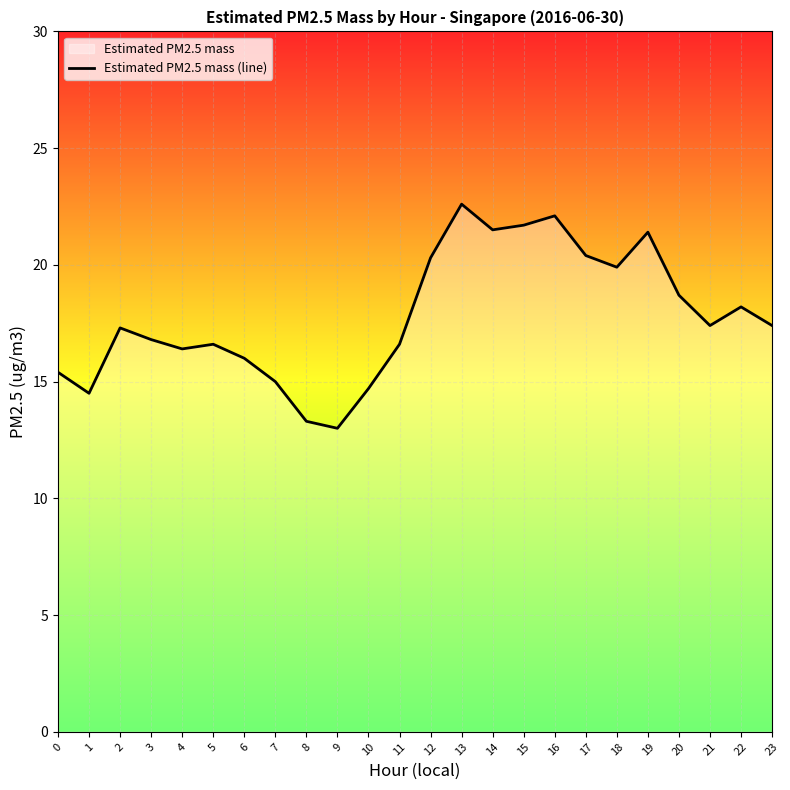

How many points are higher than both their immediate neighbors (excluding endpoints)?

6